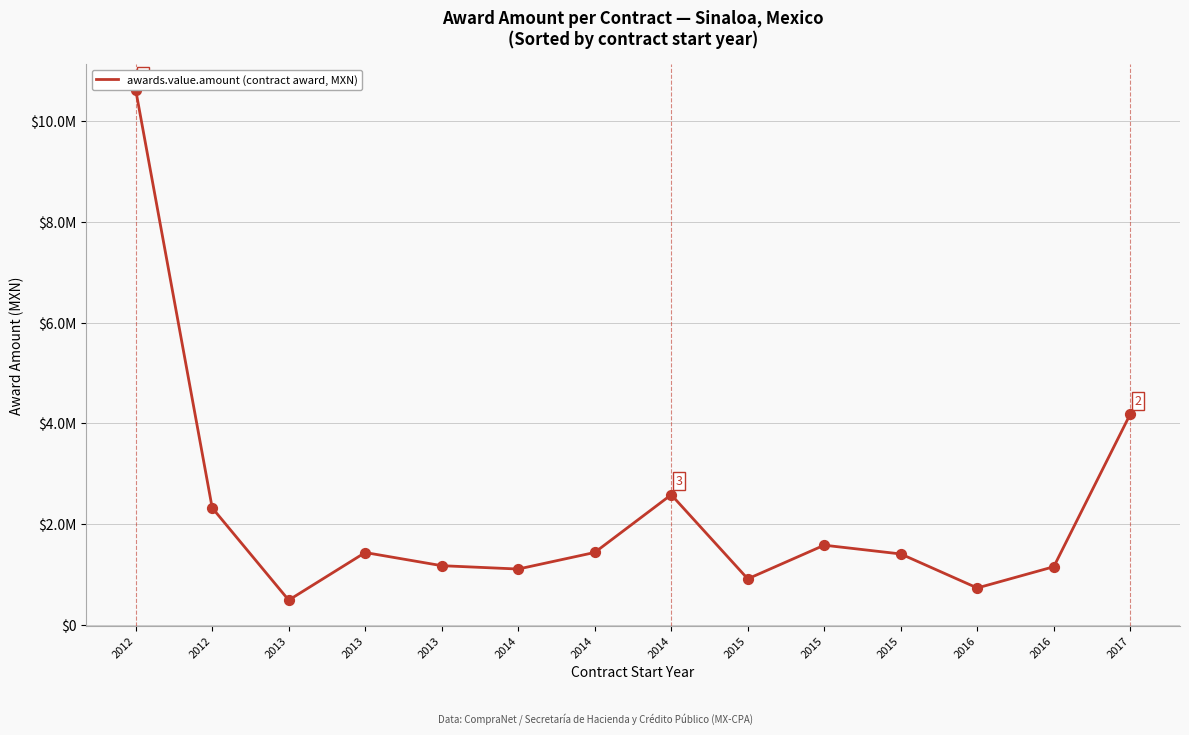

What is the change in value from 2013 to 2014?

+2094369.5